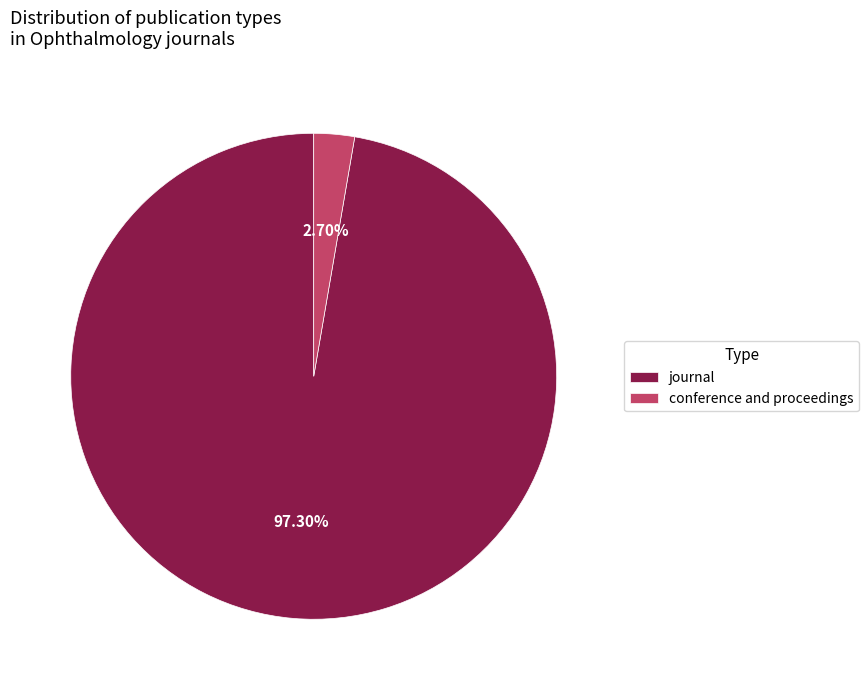

Which slice is the smallest?

conference and proceedings